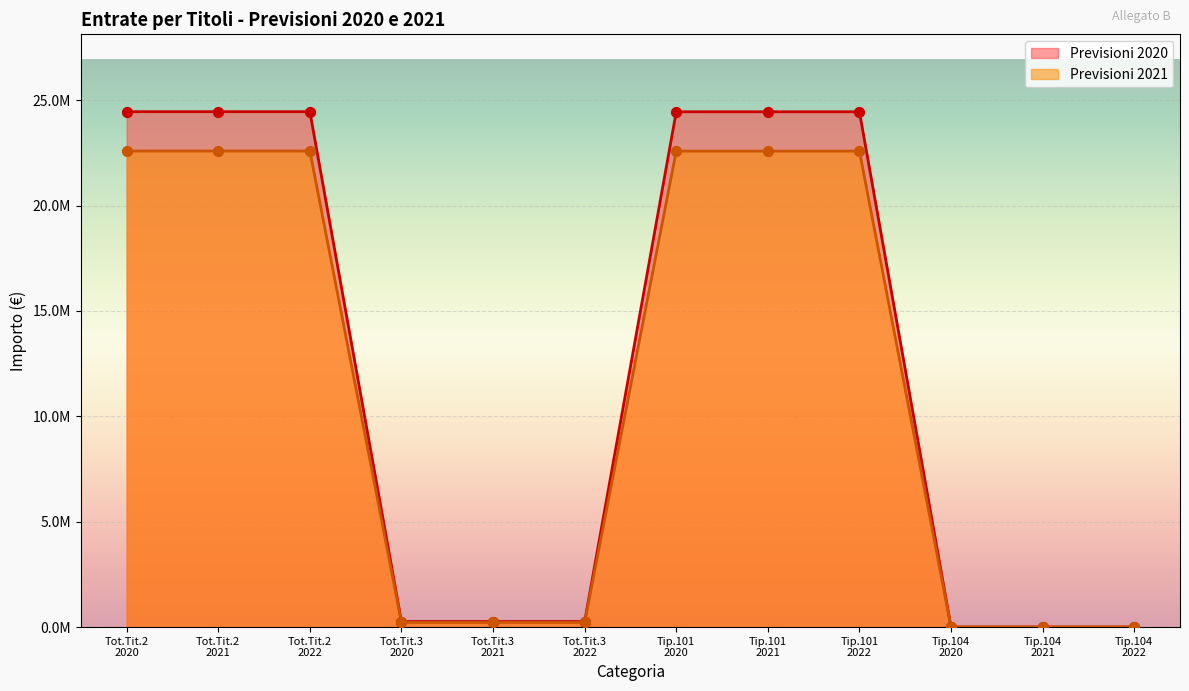

Is the value of Previsioni 2021 at Tot.Tit.3 2021 greater than the value of Previsioni 2020 at Tip.101 2021?

No